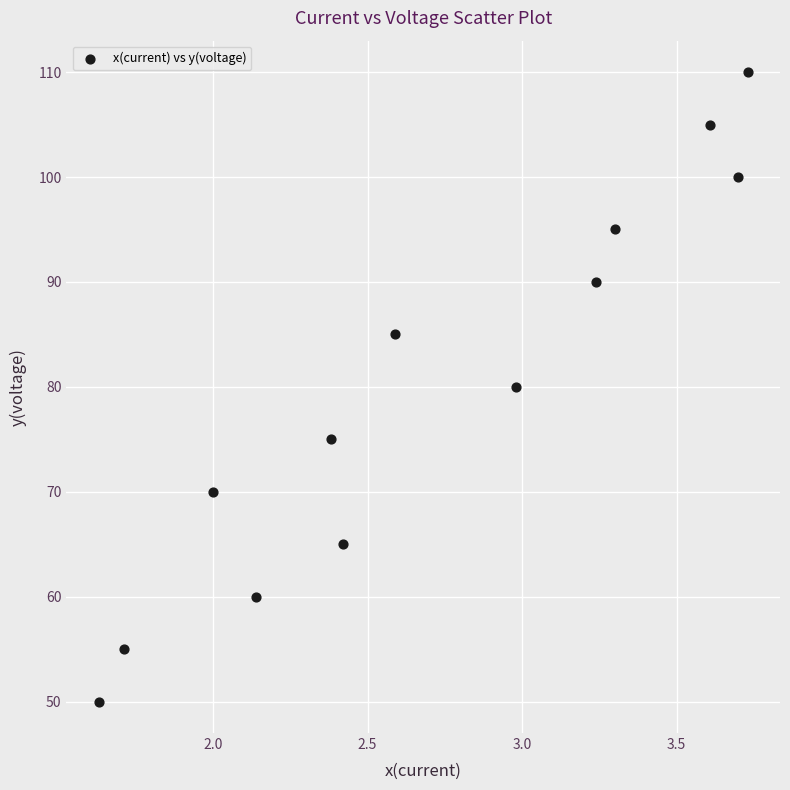

What is the range of Y values (max minus min)?

60